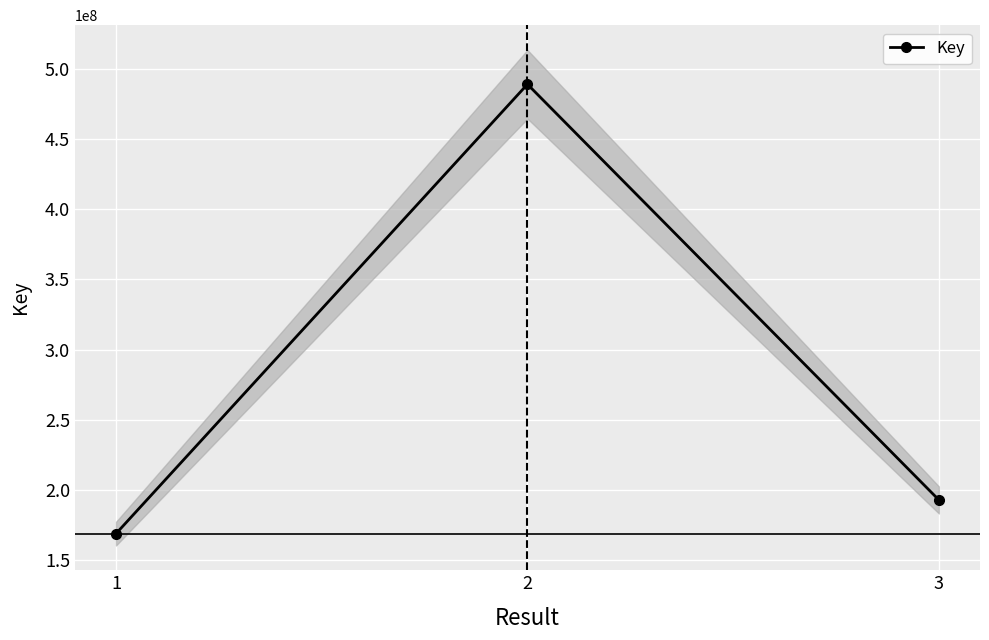

Which category has the highest value across all series?

2